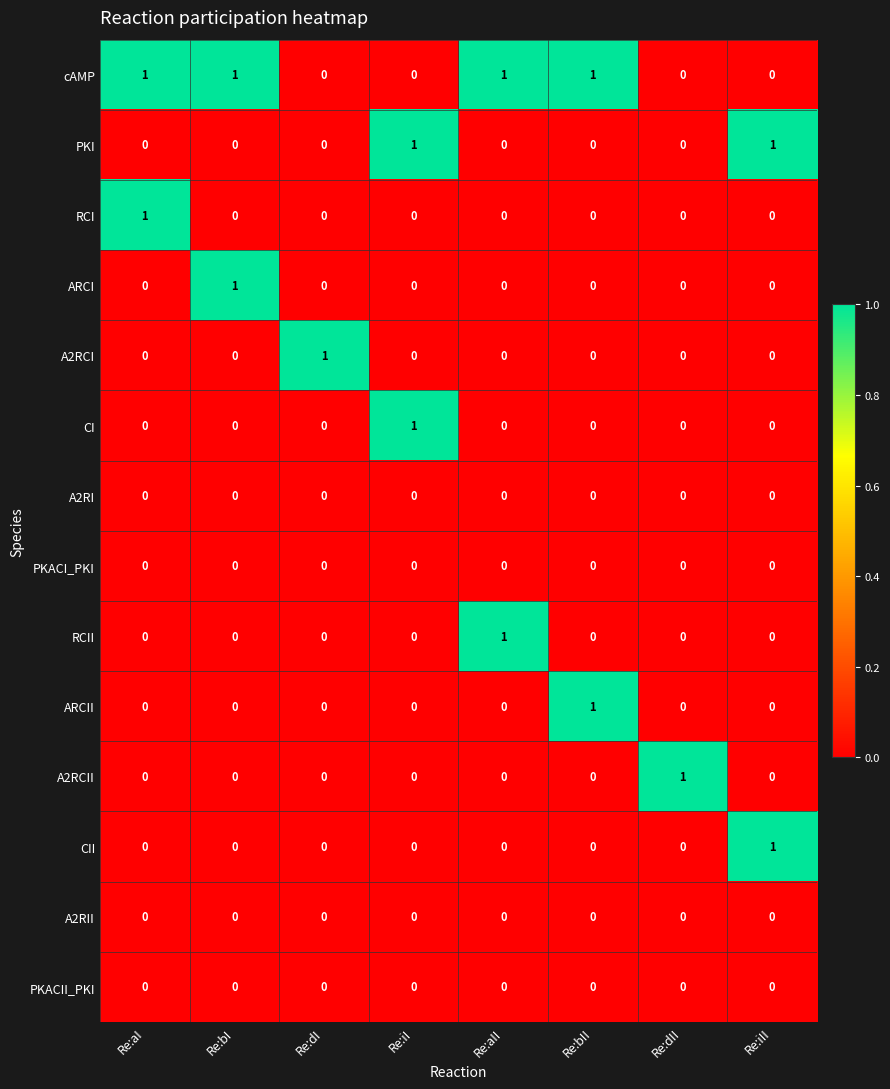

How many A2RCI values are between 0 and 1?

8